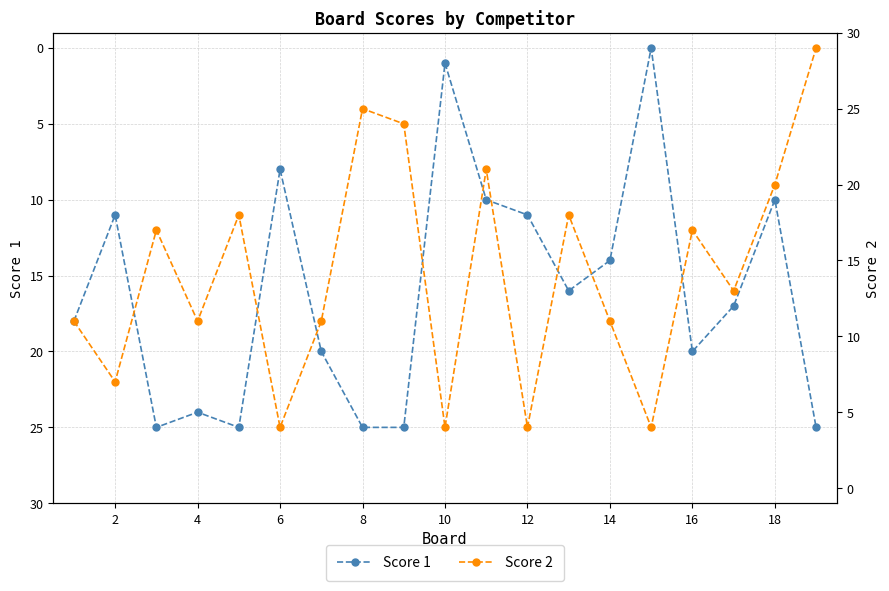

Which series has the widest spread of values?

Score 1